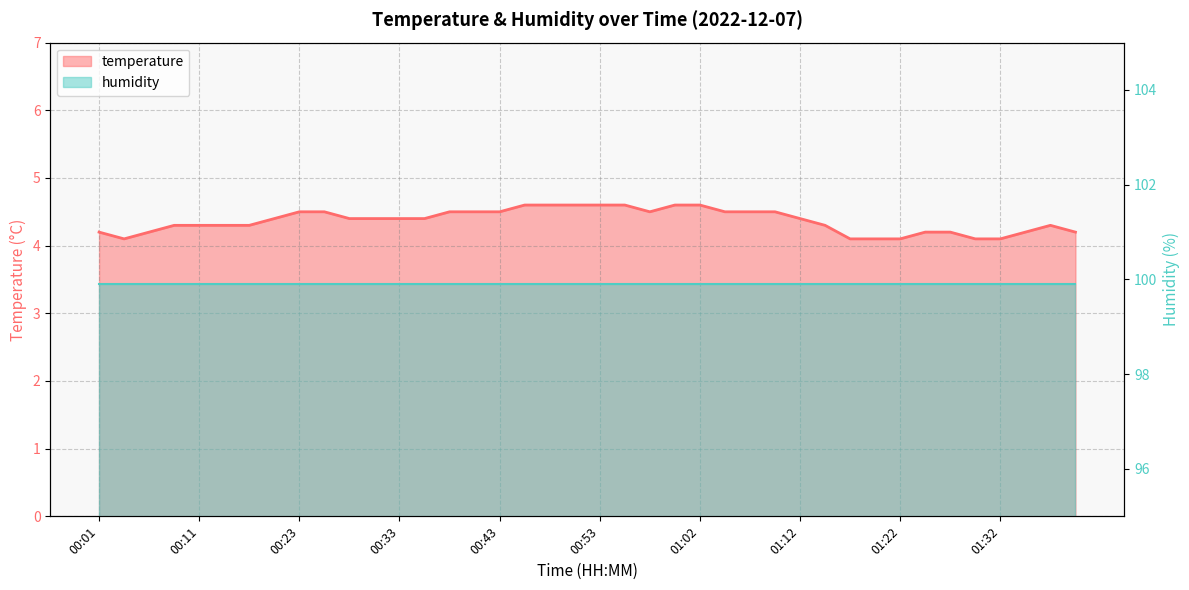

Where is the data nearest to the value 4?

00:03